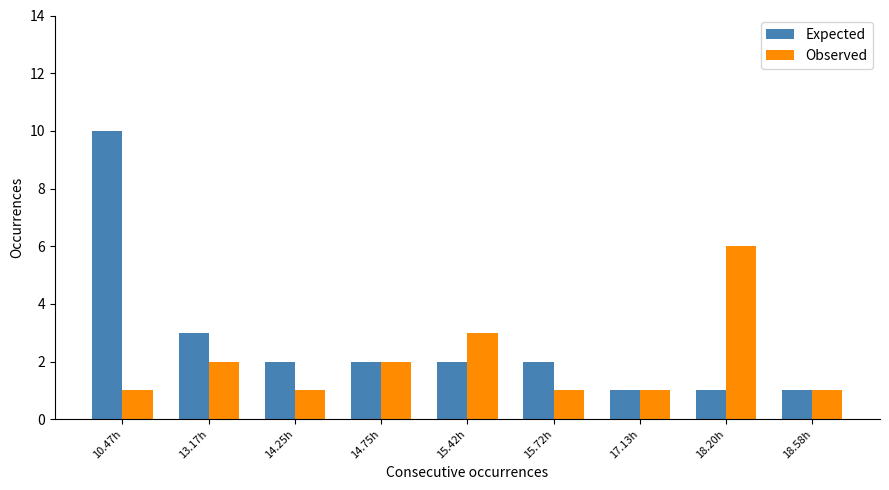

What is the greatest value displayed?

10